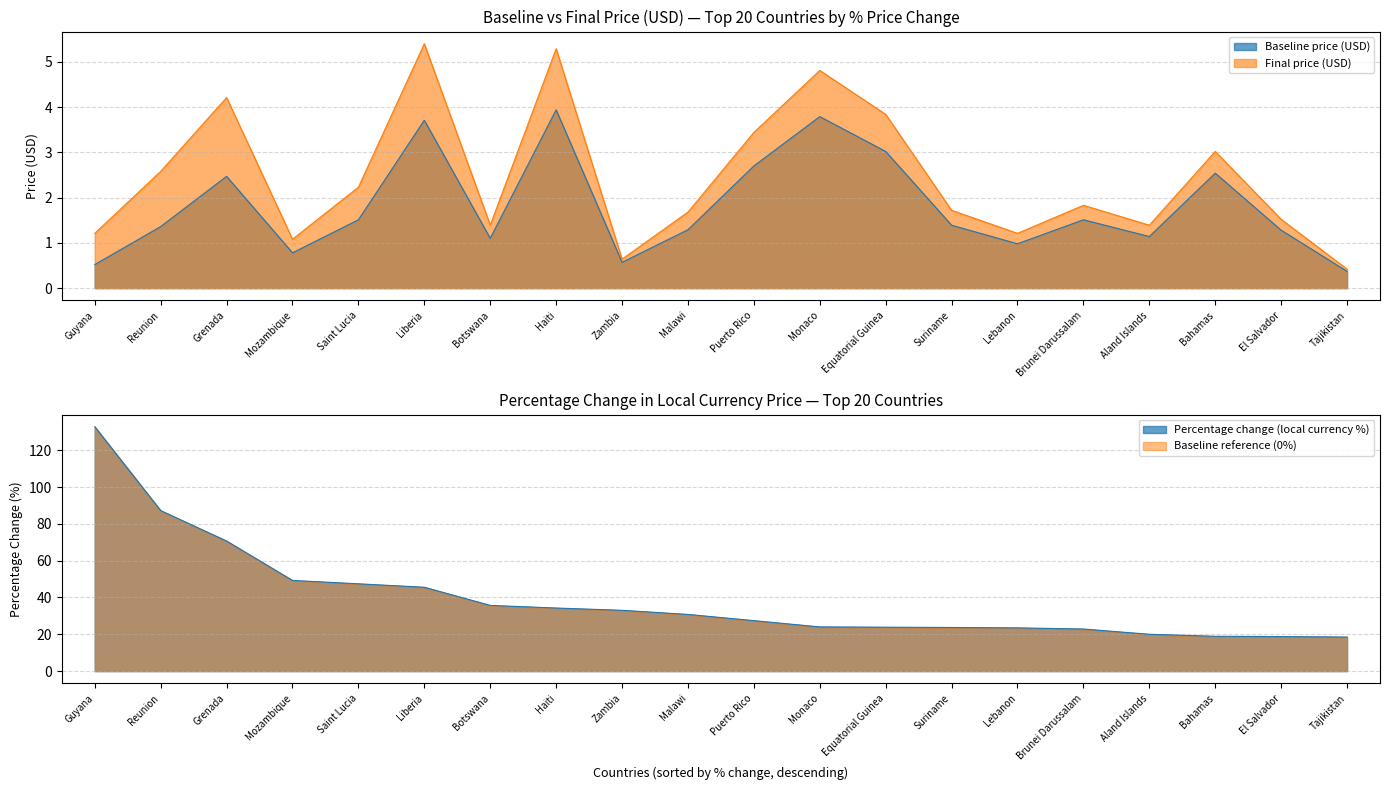

True or false: Baseline price (USD) and Final price (USD) intersect in this chart.

False